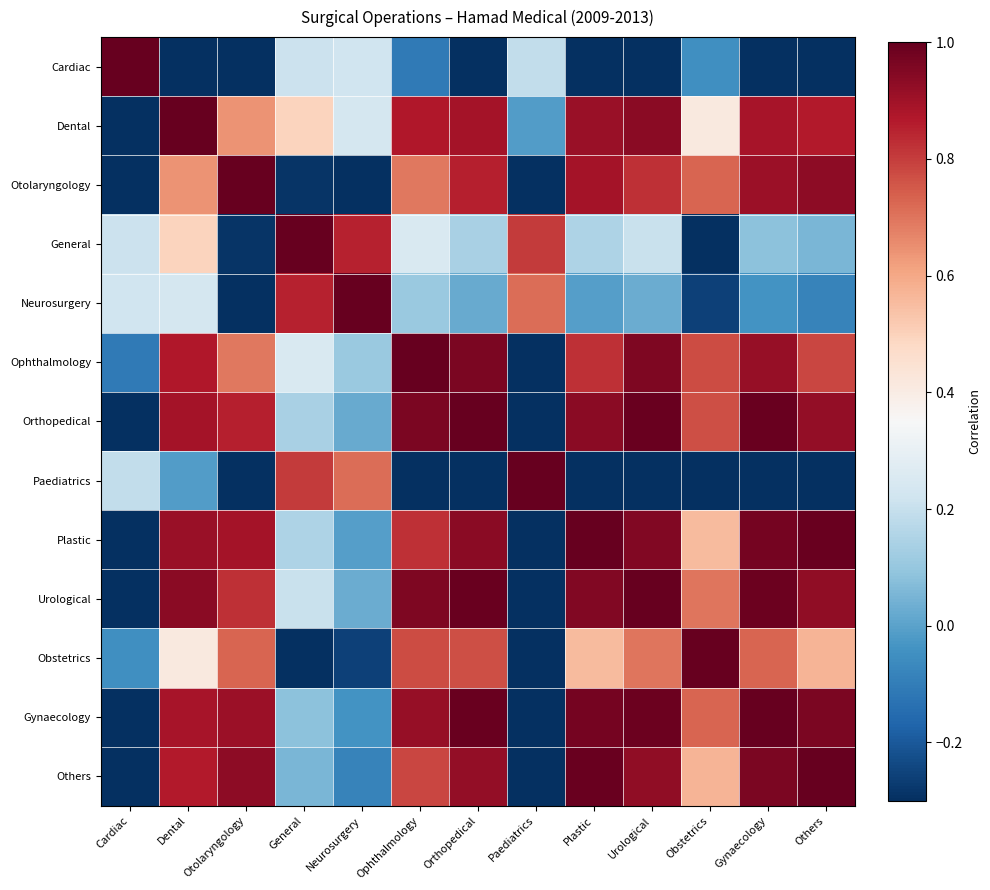

What is the total value across all series at Others?

6.9